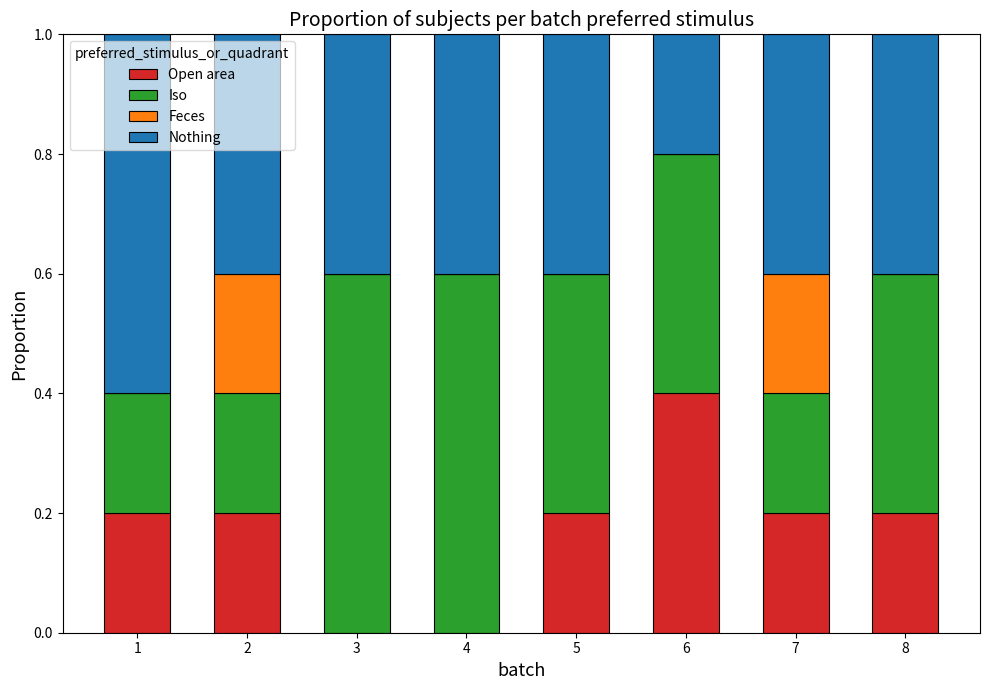

What is the sum of all Open area values?

1.4